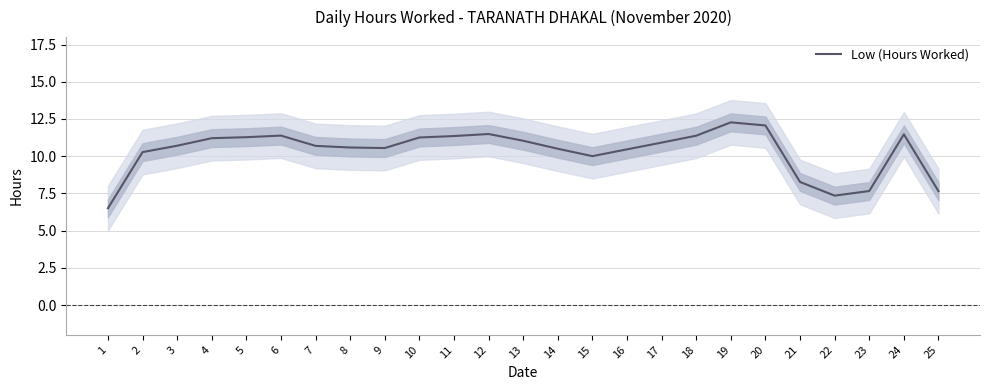

Reading left to right, transcribe all the data shown in this chart.

1=6.5	2=10.3	3=10.7	4=11.2	5=11.3	6=11.4	7=10.7	8=10.6	9=10.5	10=11.3	11=11.4	12=11.5	13=11.0	14=10.5	15=10.0	16=10.5	17=10.9	18=11.4	19=12.3	20=12.1	21=8.3	22=7.3	23=7.7	24=11.5	25=7.6